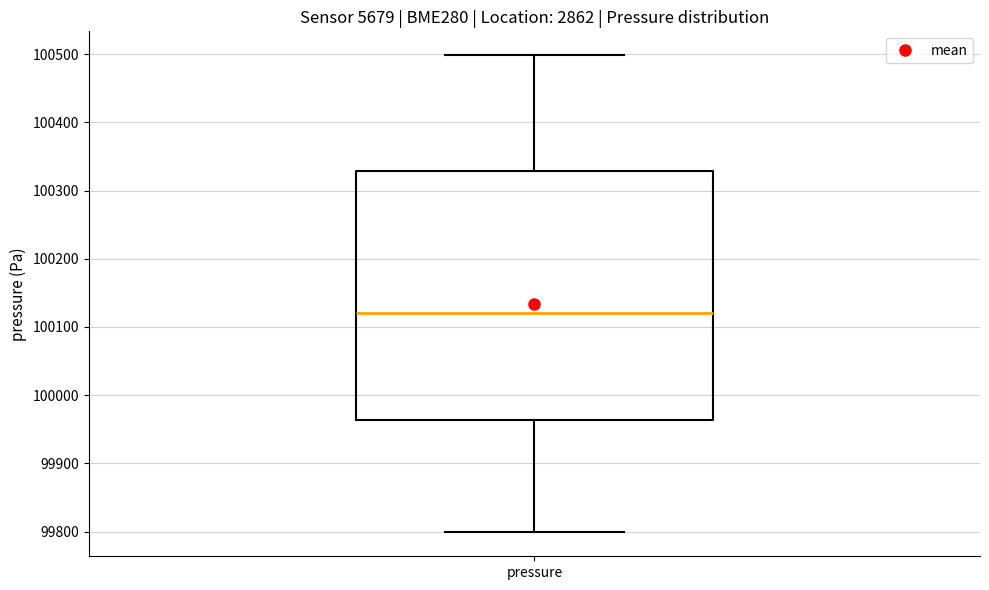

Where does the lower whisker of the box for pressure end on the y-axis? The values are not printed on the chart, so give them approximately, as read against the axis.

99800